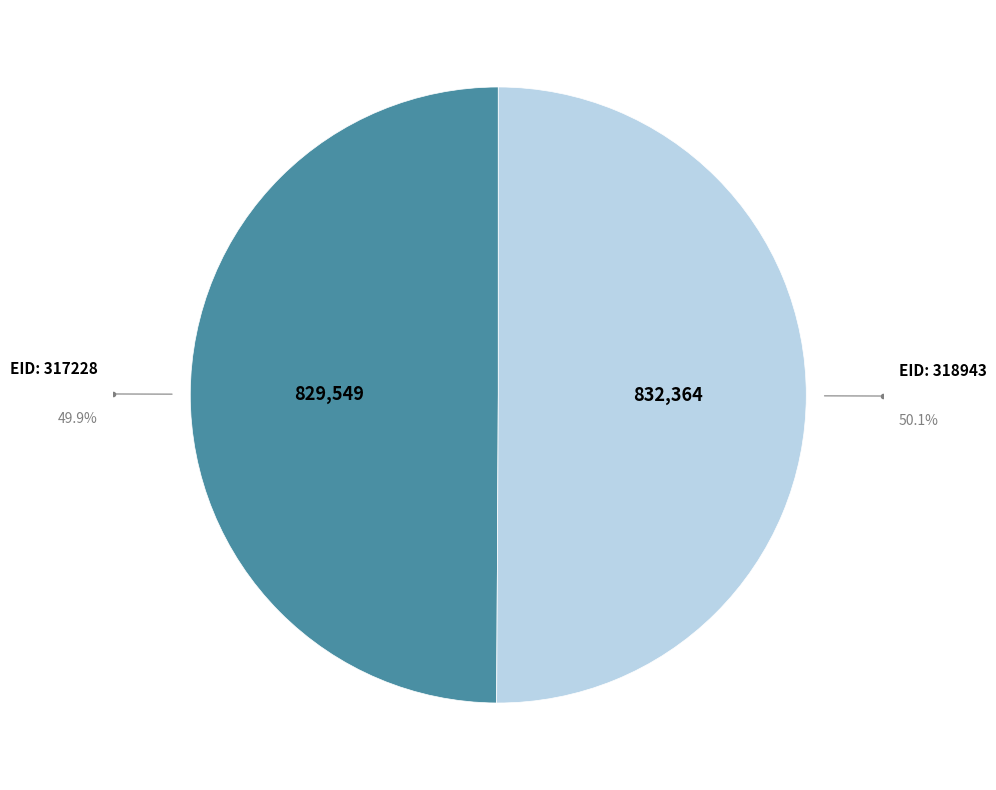

Is there any slice that represents more than half of the pie?

Yes